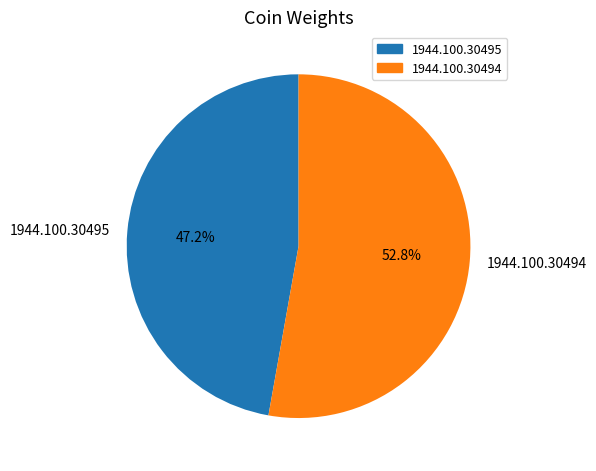

Combined, do 1944.100.30495 and 1944.100.30494 account for over 50%?

Yes